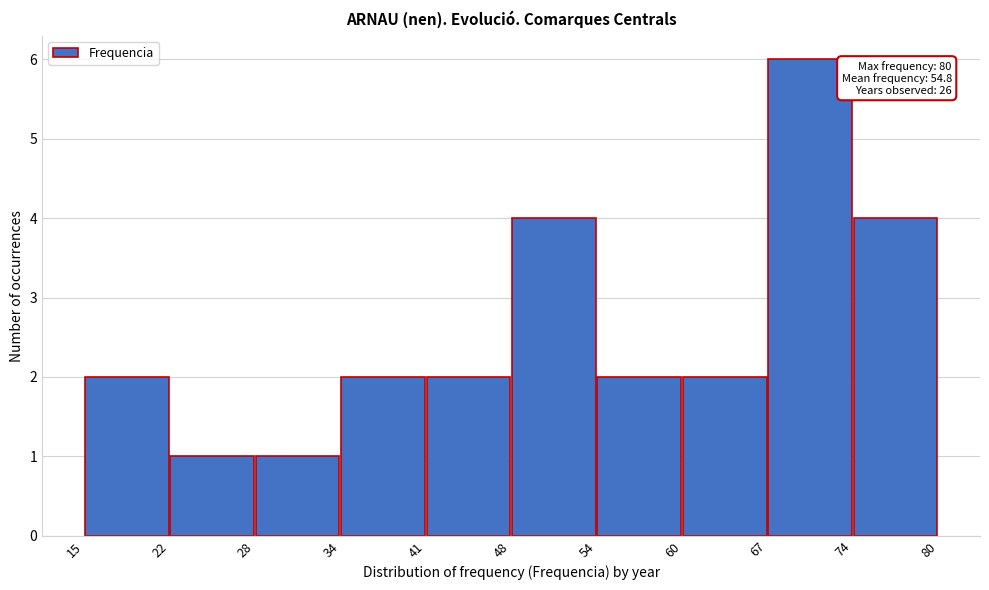

Which range on the x-axis has the tallest bar?

67 to 74